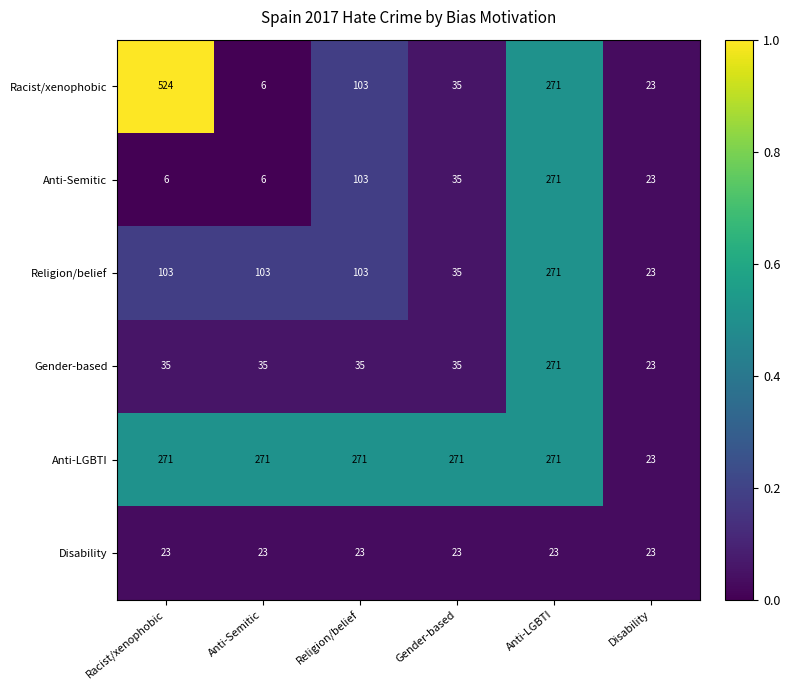

How many series are shown in this chart?

6